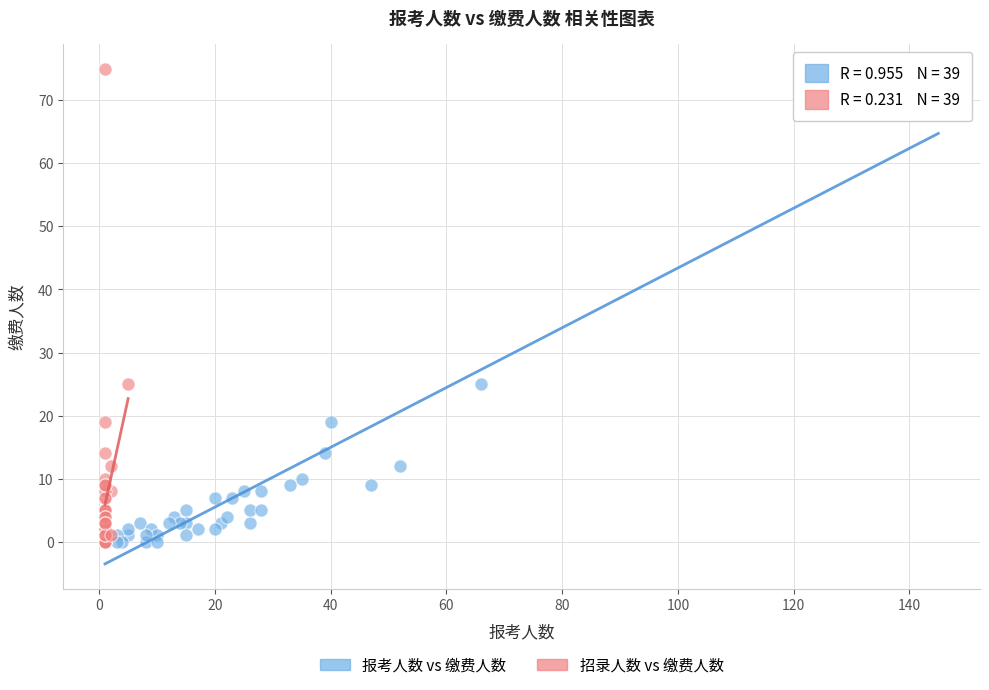

What are all the series names shown in the legend?

报考人数 vs 缴费人数, 招录人数 vs 缴费人数